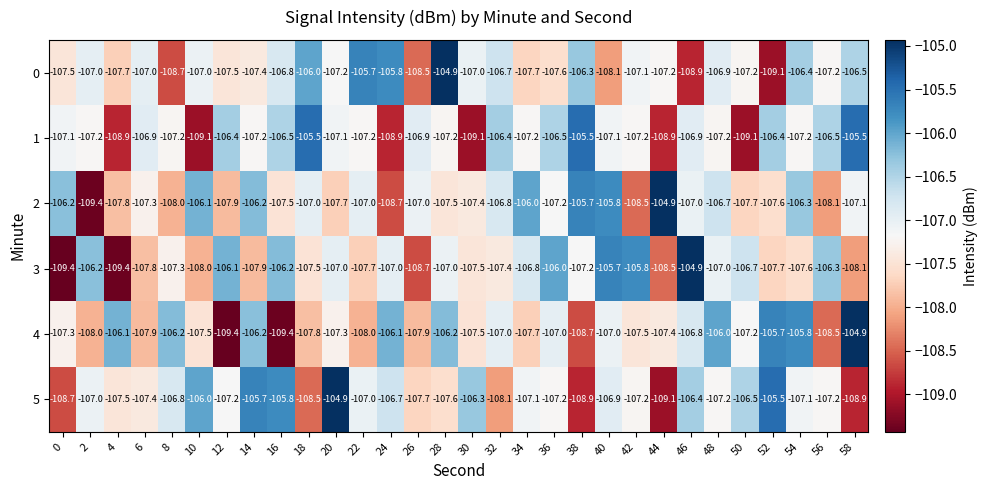

What is the minimum value for 2?

-109.4